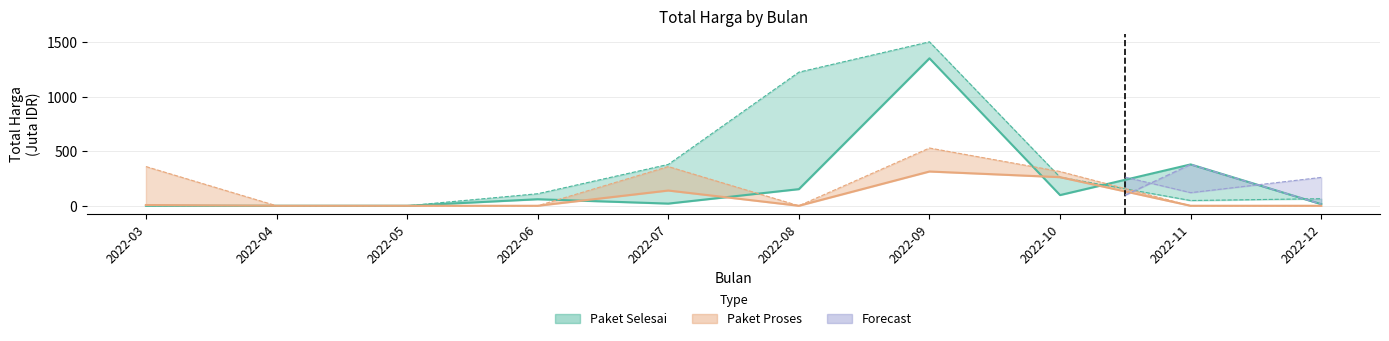

What is the average value of the Paket Proses series?

72.3